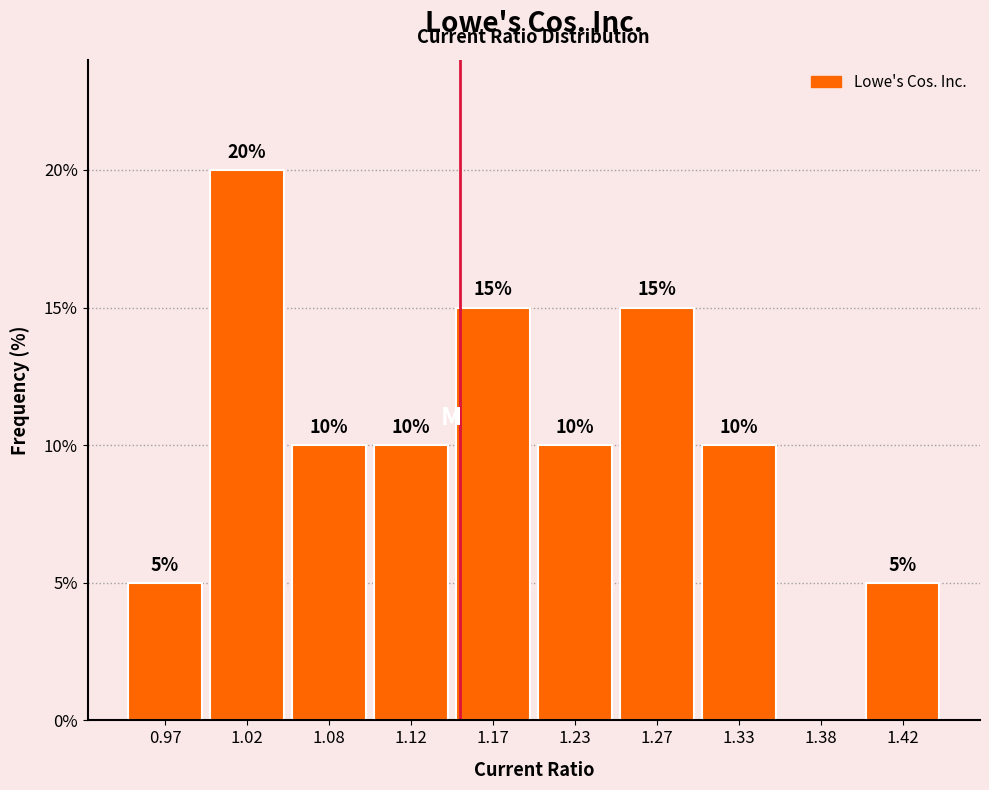

Over which range of the x-axis is the bar tallest?

1.00 to 1.05